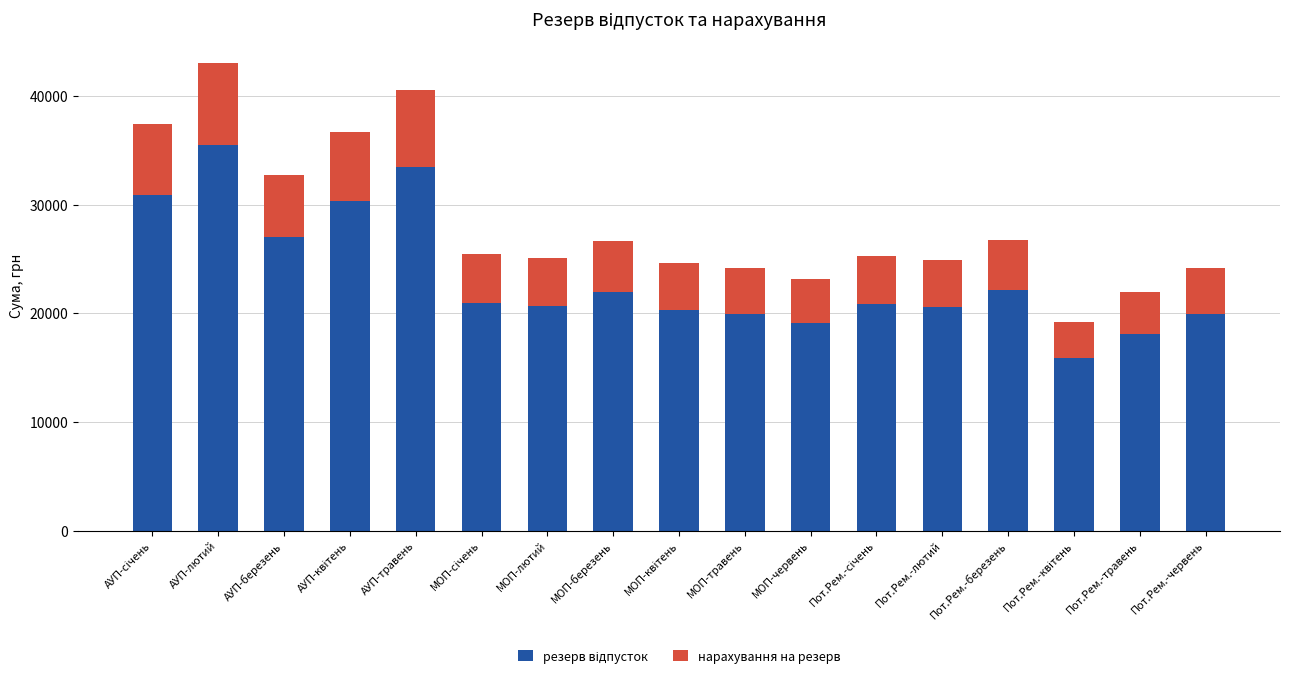

Does the chart contain stacked bars?

Yes